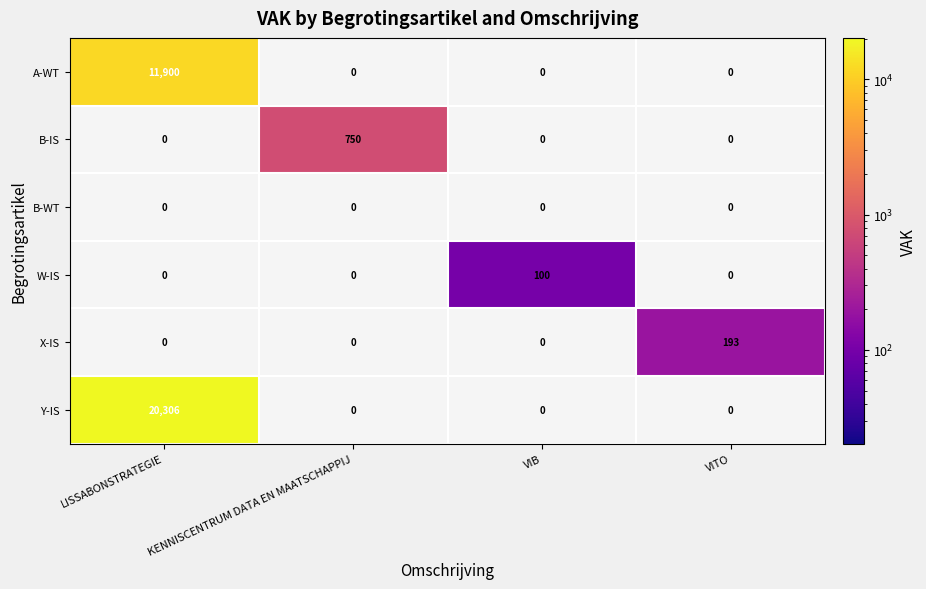

What is the total value across all series at KENNISCENTRUM DATA EN MAATSCHAPPIJ?

750